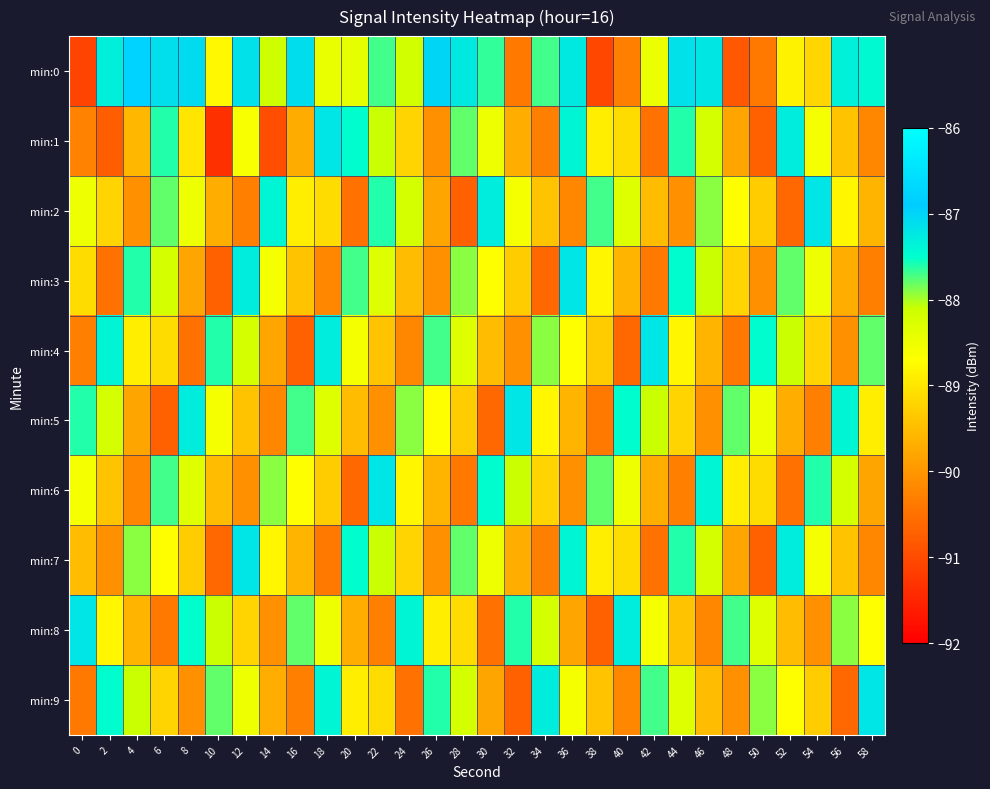

Reading left to right, transcribe all the data shown in this chart.

min:0: 0=-91.1	2=-87.3	4=-86.8	6=-87.1	8=-87.1	10=-88.8	12=-87.2	14=-88.1	16=-87.1	18=-88.4	20=-88.4	22=-87.7	24=-88.2	26=-87.0	28=-87.2	30=-87.6	32=-90.4	34=-87.7	36=-87.3	38=-91.0	40=-90.3	42=-88.5	44=-87.2	46=-87.2	48=-90.8	50=-90.4	52=-88.9	54=-89.2	56=-87.4	58=-87.4
min:1: 0=-90.3	2=-90.8	4=-89.6	6=-87.6	8=-89.0	10=-91.4	12=-88.6	14=-91.0	16=-89.7	18=-87.2	20=-87.5	22=-88.1	24=-89.2	26=-90.1	28=-87.8	30=-88.5	32=-89.7	34=-90.3	36=-87.4	38=-88.9	40=-89.1	42=-90.5	44=-87.6	46=-88.2	48=-89.8	50=-90.7	52=-87.3	54=-88.6	56=-89.4	58=-90.2
min:2: 0=-88.5	2=-89.2	4=-90.1	6=-87.8	8=-88.5	10=-89.7	12=-90.3	14=-87.4	16=-88.9	18=-89.1	20=-90.5	22=-87.6	24=-88.2	26=-89.8	28=-90.7	30=-87.3	32=-88.6	34=-89.4	36=-90.2	38=-87.7	40=-88.3	42=-89.5	44=-90.1	46=-87.9	48=-88.7	50=-89.3	52=-90.6	54=-87.2	56=-88.8	58=-89.6
min:3: 0=-89.1	2=-90.5	4=-87.6	6=-88.2	8=-89.8	10=-90.7	12=-87.3	14=-88.6	16=-89.4	18=-90.2	20=-87.7	22=-88.3	24=-89.5	26=-90.1	28=-87.9	30=-88.7	32=-89.3	34=-90.6	36=-87.2	38=-88.8	40=-89.6	42=-90.4	44=-87.5	46=-88.1	48=-89.2	50=-90.1	52=-87.8	54=-88.5	56=-89.7	58=-90.3
min:4: 0=-90.3	2=-87.4	4=-88.9	6=-89.1	8=-90.5	10=-87.6	12=-88.2	14=-89.8	16=-90.7	18=-87.3	20=-88.6	22=-89.4	24=-90.2	26=-87.7	28=-88.3	30=-89.5	32=-90.1	34=-87.9	36=-88.7	38=-89.3	40=-90.6	42=-87.2	44=-88.8	46=-89.6	48=-90.4	50=-87.5	52=-88.1	54=-89.2	56=-90.1	58=-87.8
min:5: 0=-87.6	2=-88.2	4=-89.8	6=-90.7	8=-87.3	10=-88.6	12=-89.4	14=-90.2	16=-87.7	18=-88.3	20=-89.5	22=-90.1	24=-87.9	26=-88.7	28=-89.3	30=-90.6	32=-87.2	34=-88.8	36=-89.6	38=-90.4	40=-87.5	42=-88.1	44=-89.2	46=-90.1	48=-87.8	50=-88.5	52=-89.7	54=-90.3	56=-87.4	58=-88.9
min:6: 0=-88.6	2=-89.4	4=-90.2	6=-87.7	8=-88.3	10=-89.5	12=-90.1	14=-87.9	16=-88.7	18=-89.3	20=-90.6	22=-87.2	24=-88.8	26=-89.6	28=-90.4	30=-87.5	32=-88.1	34=-89.2	36=-90.1	38=-87.8	40=-88.5	42=-89.7	44=-90.3	46=-87.4	48=-88.9	50=-89.1	52=-90.5	54=-87.6	56=-88.2	58=-89.8
min:7: 0=-89.5	2=-90.1	4=-87.9	6=-88.7	8=-89.3	10=-90.6	12=-87.2	14=-88.8	16=-89.6	18=-90.4	20=-87.5	22=-88.1	24=-89.2	26=-90.1	28=-87.8	30=-88.5	32=-89.7	34=-90.3	36=-87.4	38=-88.9	40=-89.1	42=-90.5	44=-87.6	46=-88.2	48=-89.8	50=-90.7	52=-87.3	54=-88.6	56=-89.4	58=-90.2
min:8: 0=-87.2	2=-88.8	4=-89.6	6=-90.4	8=-87.5	10=-88.1	12=-89.2	14=-90.1	16=-87.8	18=-88.5	20=-89.7	22=-90.3	24=-87.4	26=-88.9	28=-89.1	30=-90.5	32=-87.6	34=-88.2	36=-89.8	38=-90.7	40=-87.3	42=-88.6	44=-89.4	46=-90.2	48=-87.7	50=-88.3	52=-89.5	54=-90.1	56=-87.9	58=-88.7
min:9: 0=-90.4	2=-87.5	4=-88.1	6=-89.2	8=-90.1	10=-87.8	12=-88.5	14=-89.7	16=-90.3	18=-87.4	20=-88.9	22=-89.1	24=-90.5	26=-87.6	28=-88.2	30=-89.8	32=-90.7	34=-87.3	36=-88.6	38=-89.4	40=-90.2	42=-87.7	44=-88.3	46=-89.5	48=-90.1	50=-87.9	52=-88.7	54=-89.3	56=-90.6	58=-87.2